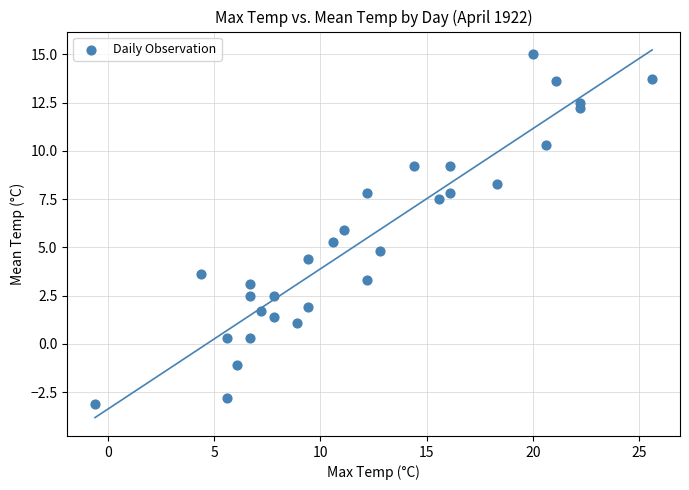

What is the range of Y values (max minus min)?

18.1